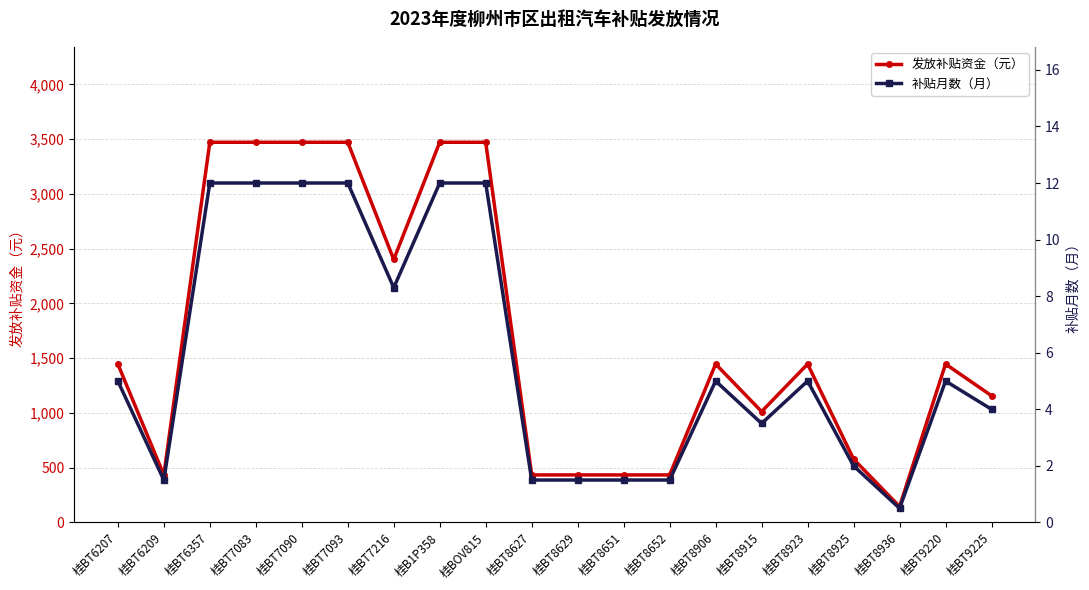

What is the minimum value for 补贴月数（月）?

0.5